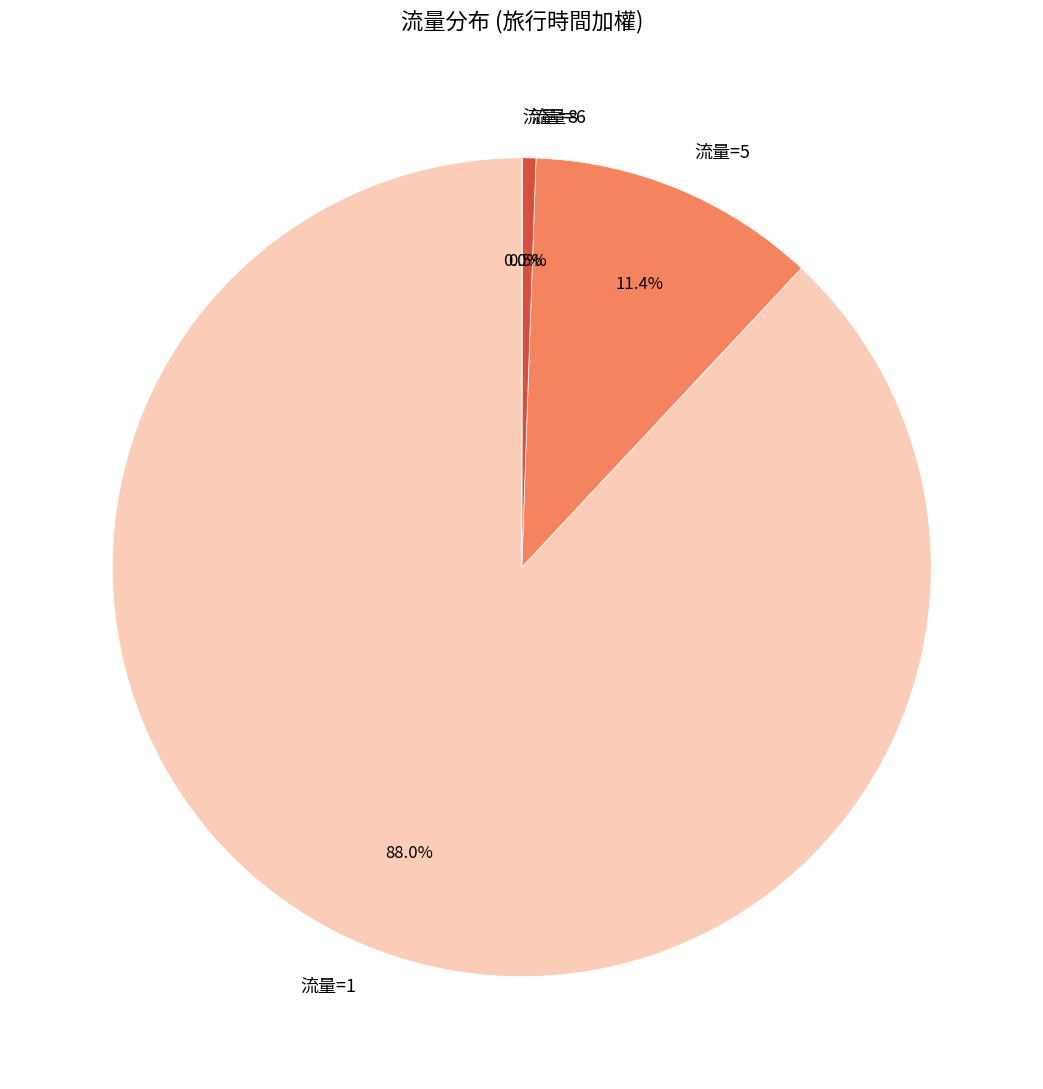

What percentage is NOT represented by 流量=5?

88.6%